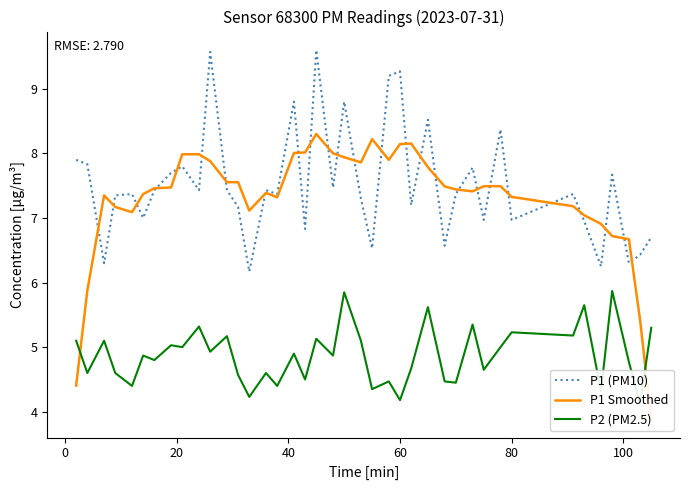

At how many categories does at least one series exceed 7?

36